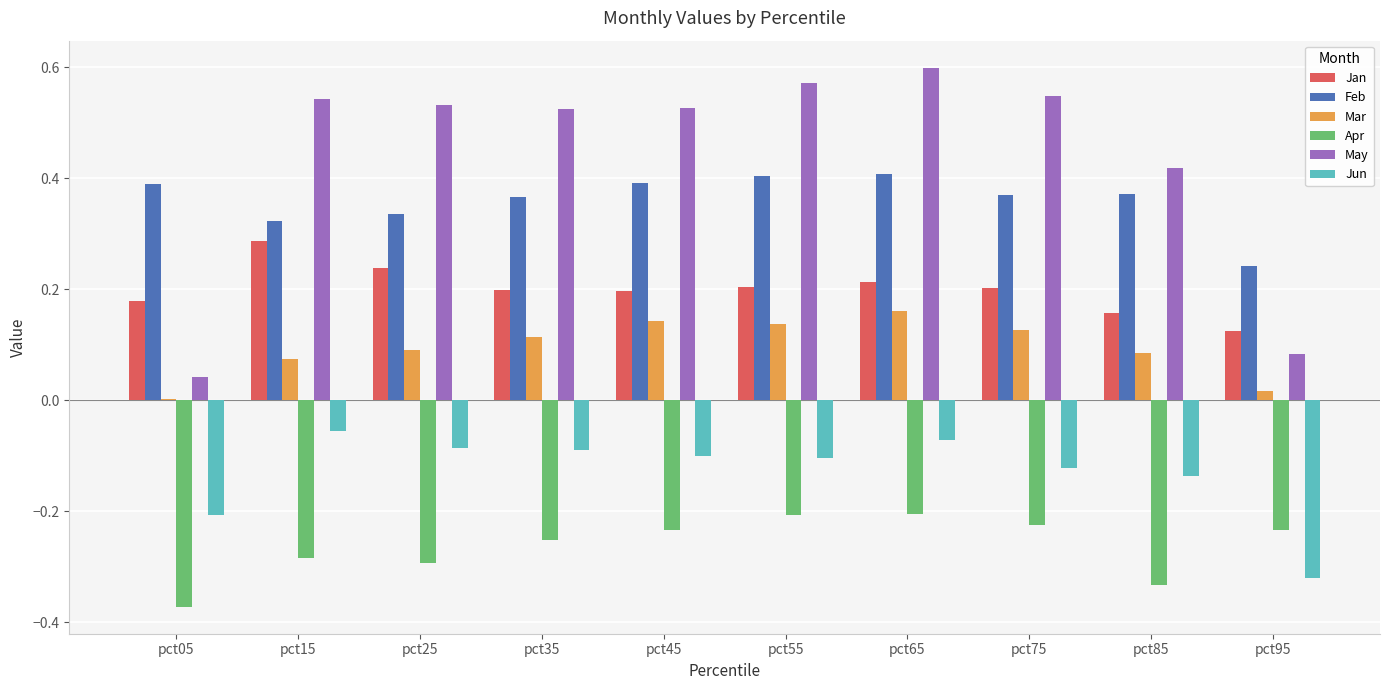

Which label corresponds to the largest value in the chart?

pct65